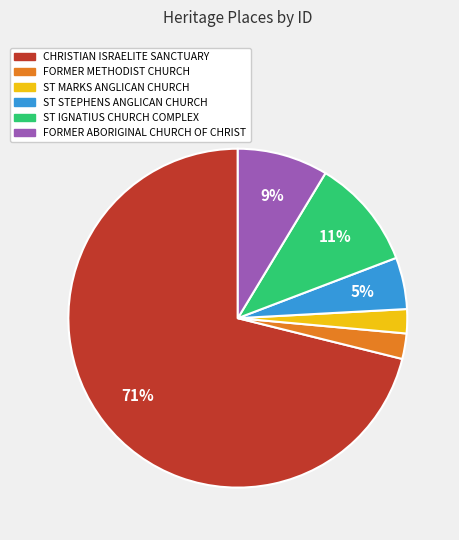

Do ST MARKS ANGLICAN CHURCH and FORMER METHODIST CHURCH together represent more than half of the pie?

No